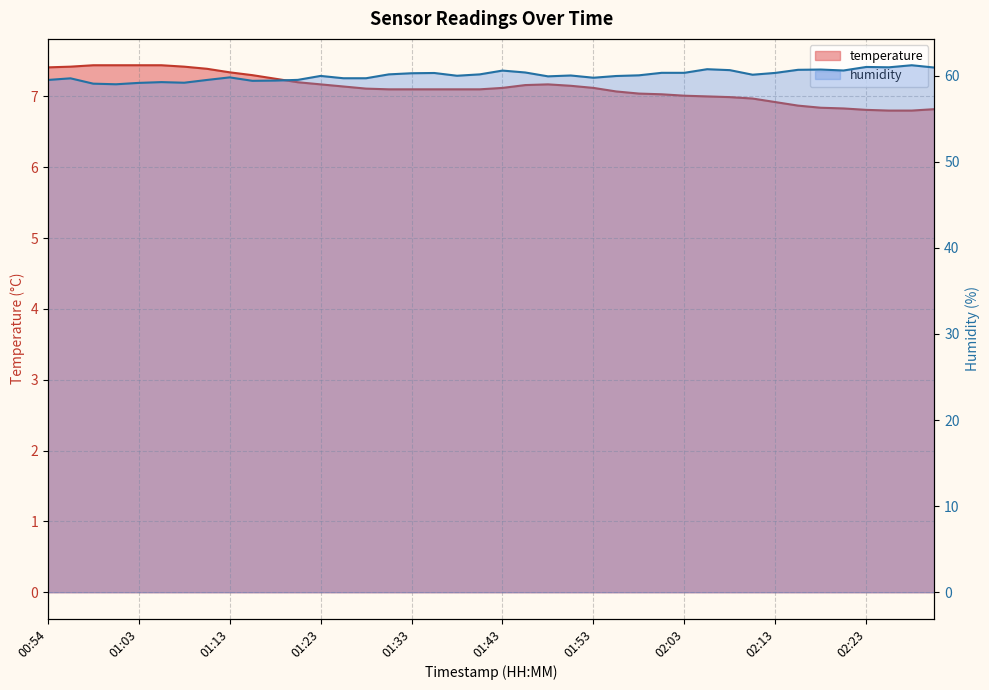

What is the difference between the maximum and minimum values in the temperature series?

0.6